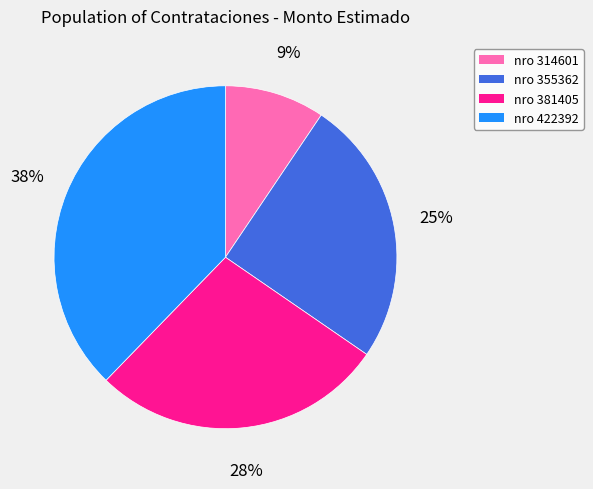

Between nro 314601 and nro 422392, which is larger?

nro 422392